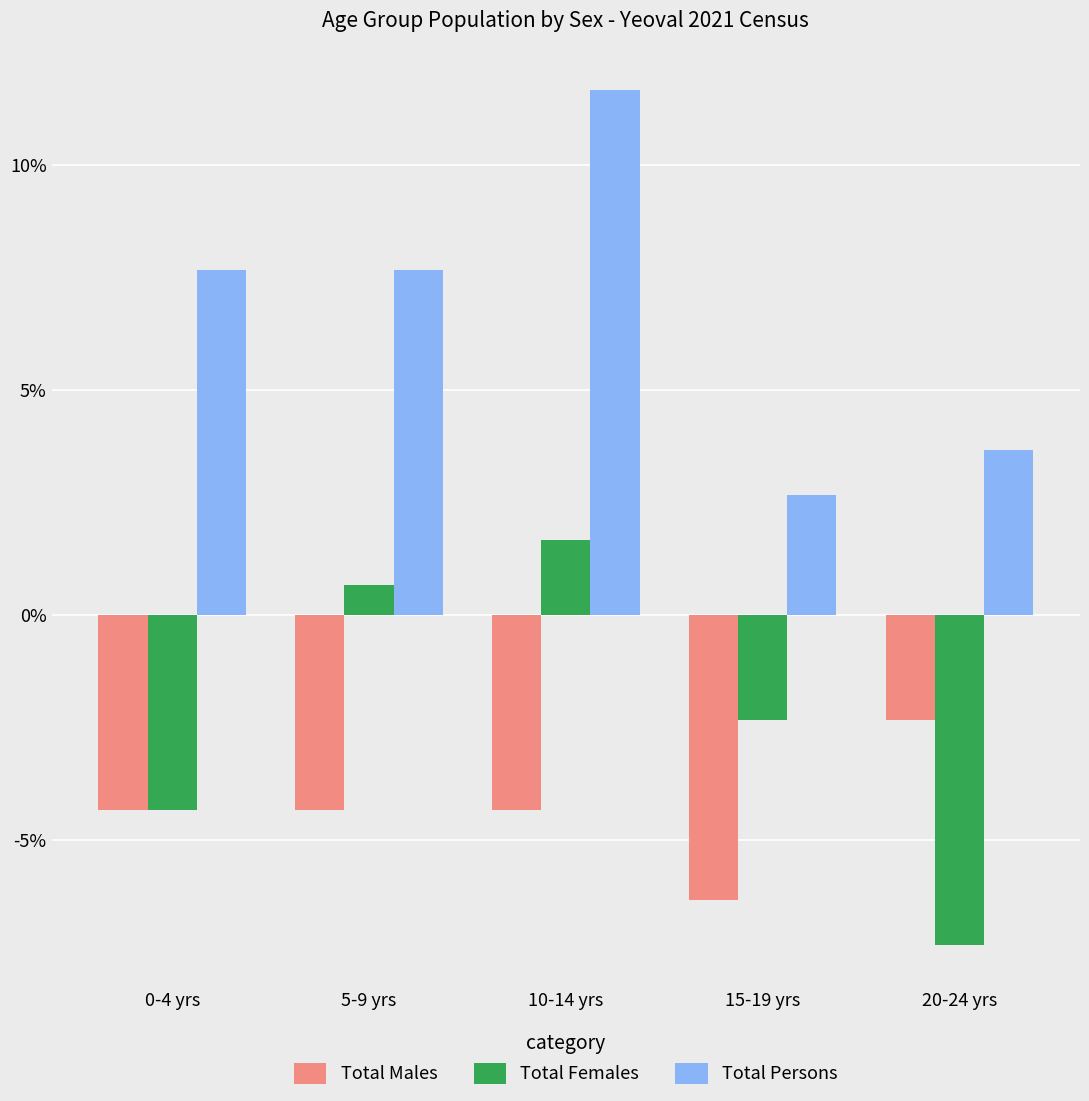

Which series changed the most between 5-9 yrs and 20-24 yrs?

Total Females